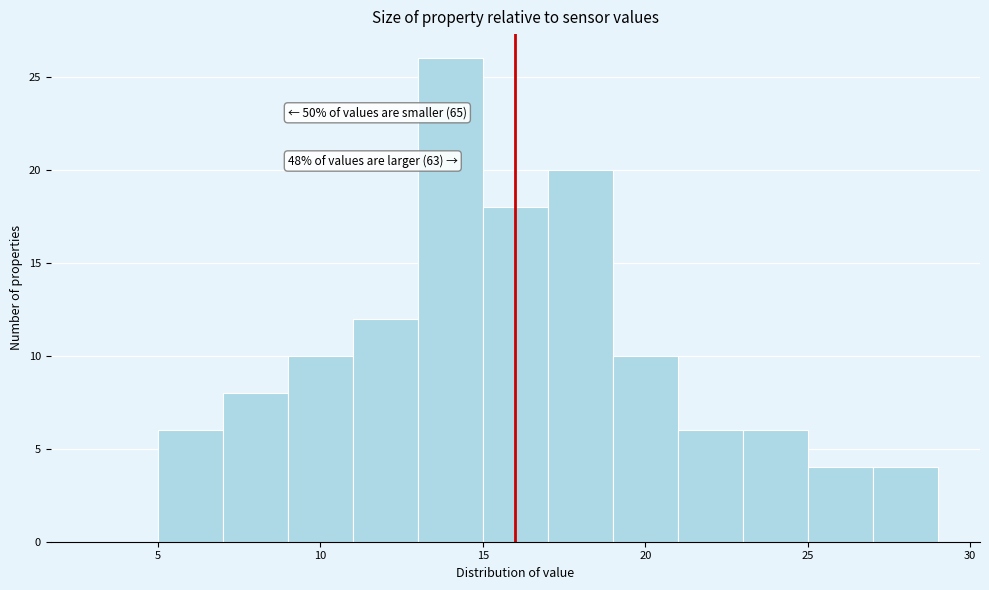

Over which range of the x-axis is the bar tallest?

13 to 15